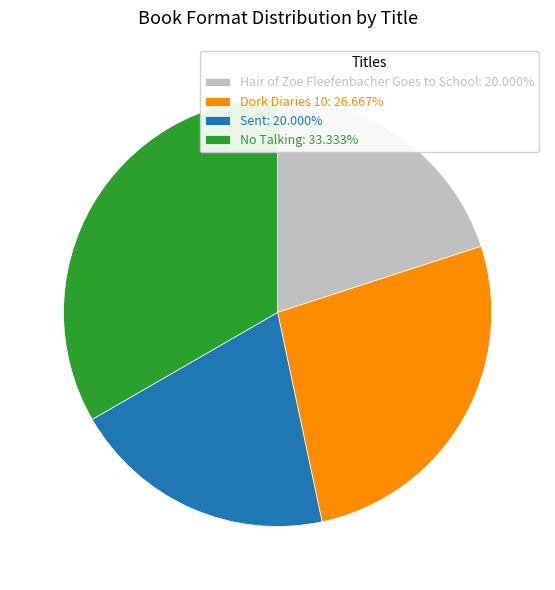

Do Sent: 20.000% and Hair of Zoe Fleefenbacher Goes to School: 20.000% together represent more than half of the pie?

No